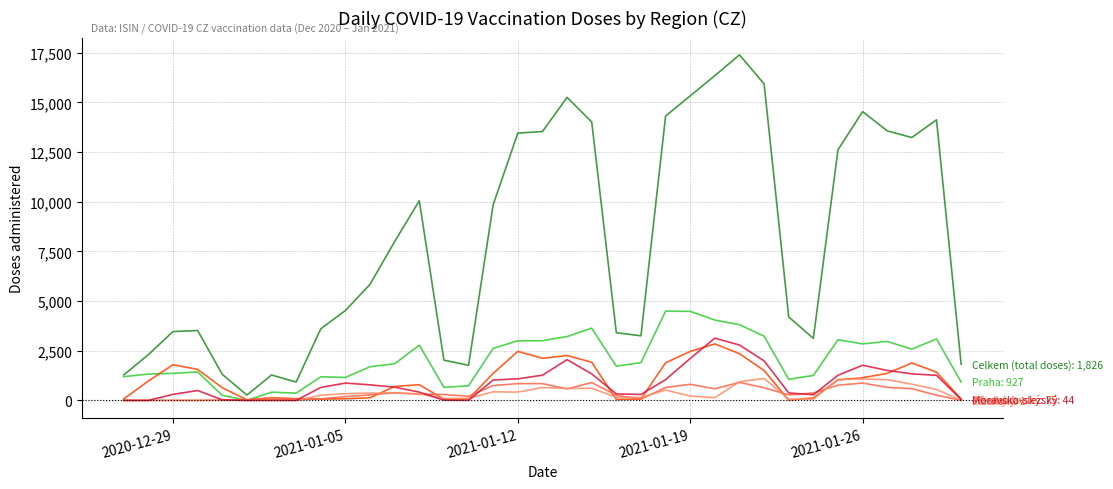

What is the greatest value displayed?

17392